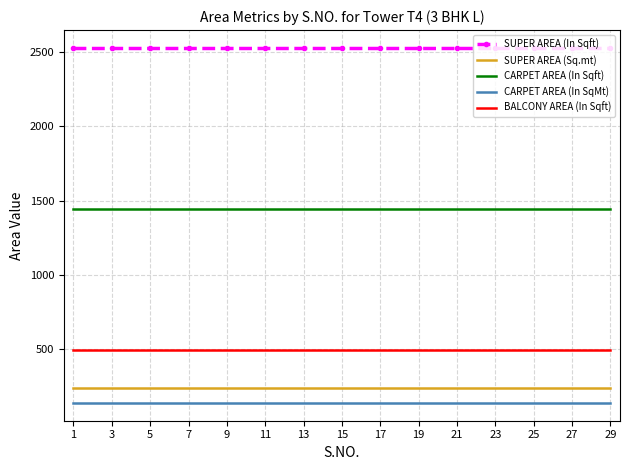

True or false: CARPET AREA (In SqMt) and CARPET AREA (In Sqft) cross at least once.

False